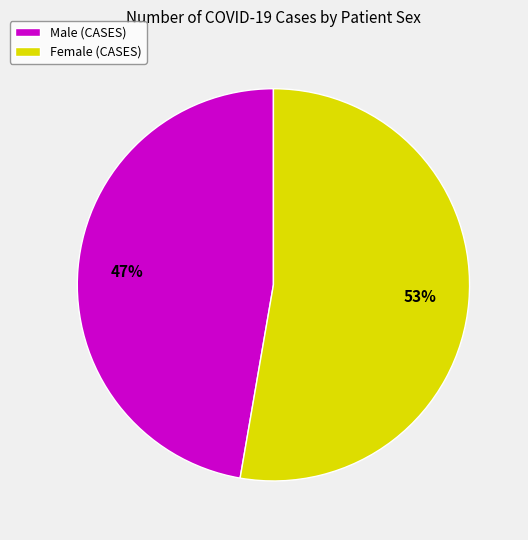

Which category accounts for the majority?

Female